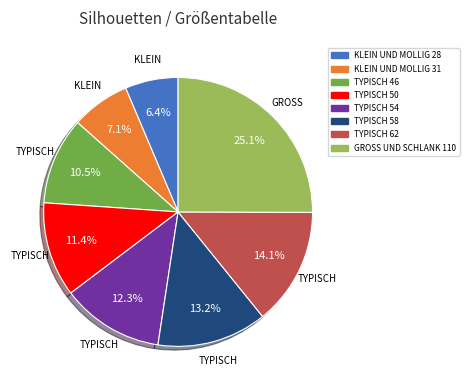

Count the number of slices in the pie.

8